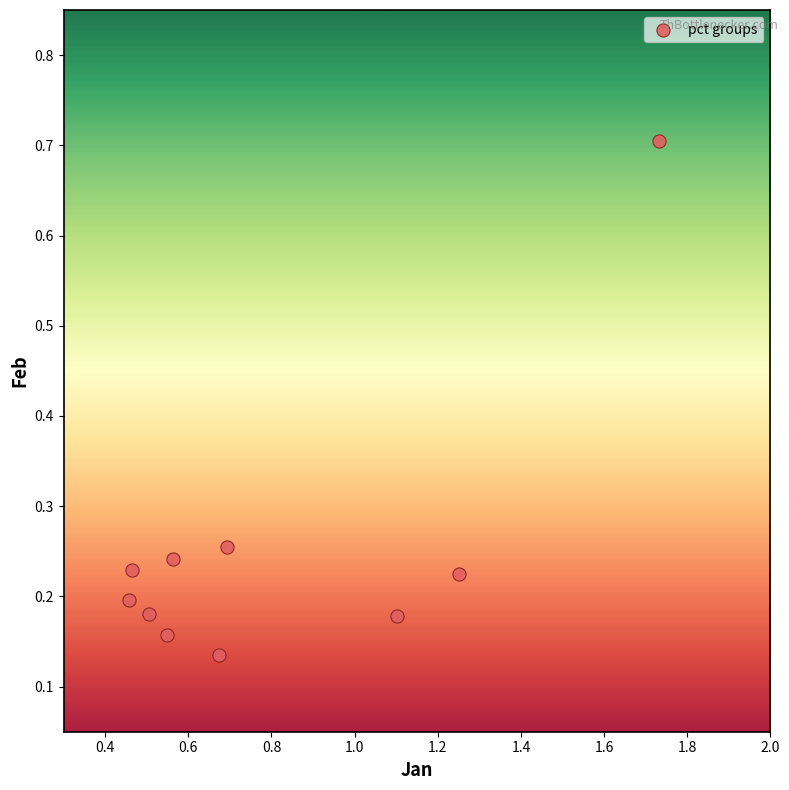

What is the range of X values (max minus min)?

1.3